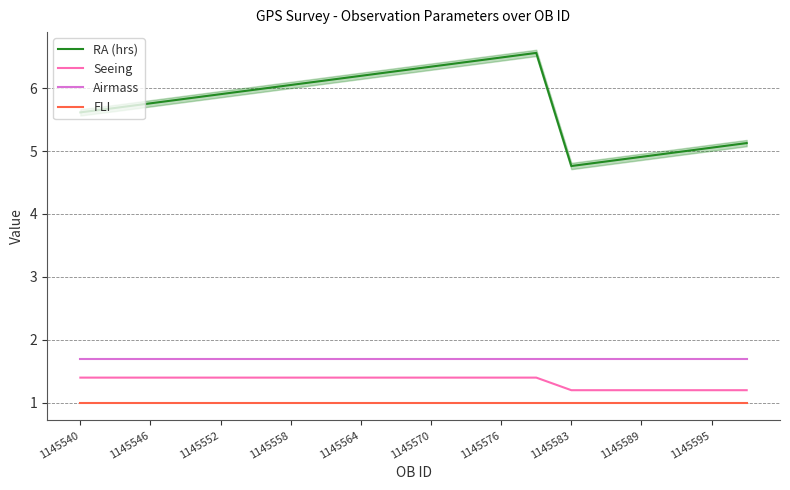

How many lines are shown in the chart?

4